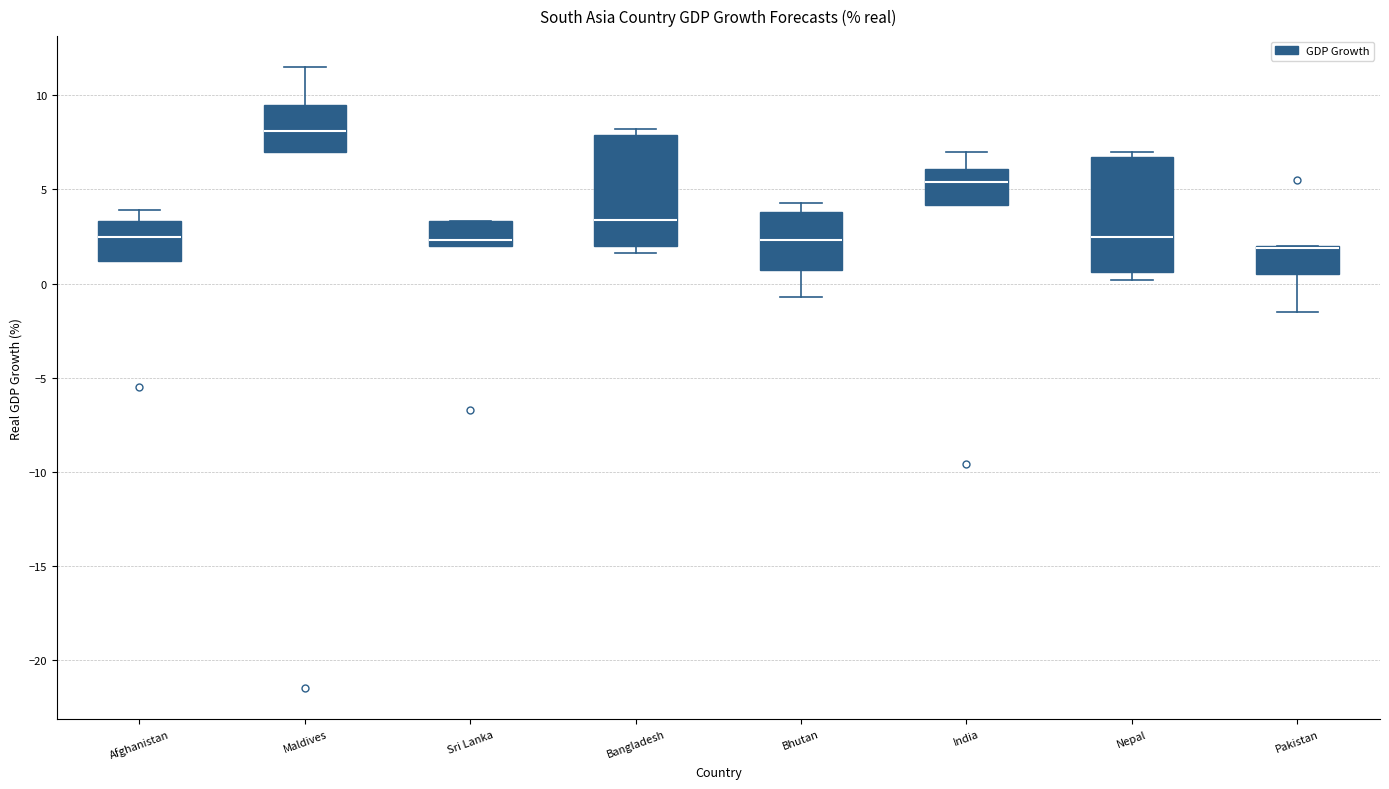

Where is the lower edge of the box for Bangladesh on the y-axis? The values are not printed on the chart, so give them approximately, as read against the axis.

2.0